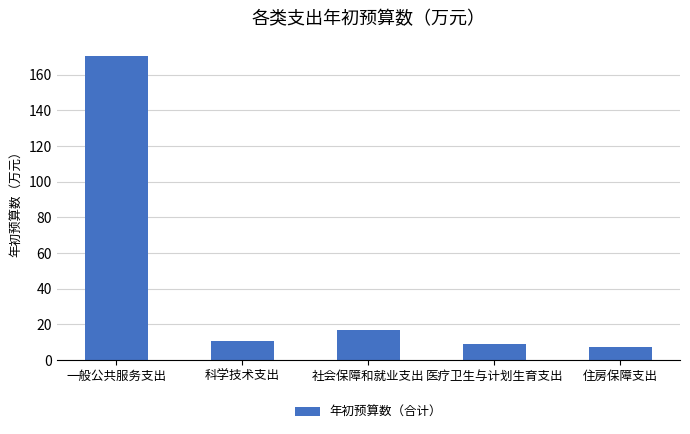

What is the label of the 1st bar from the right?

住房保障支出